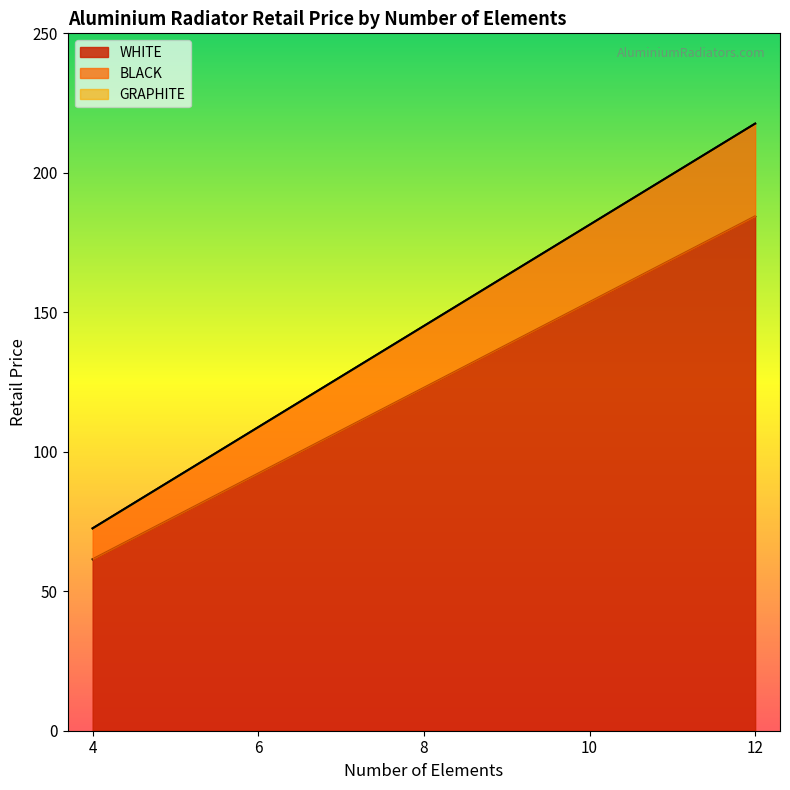

At which label does WHITE reach its minimum?

4